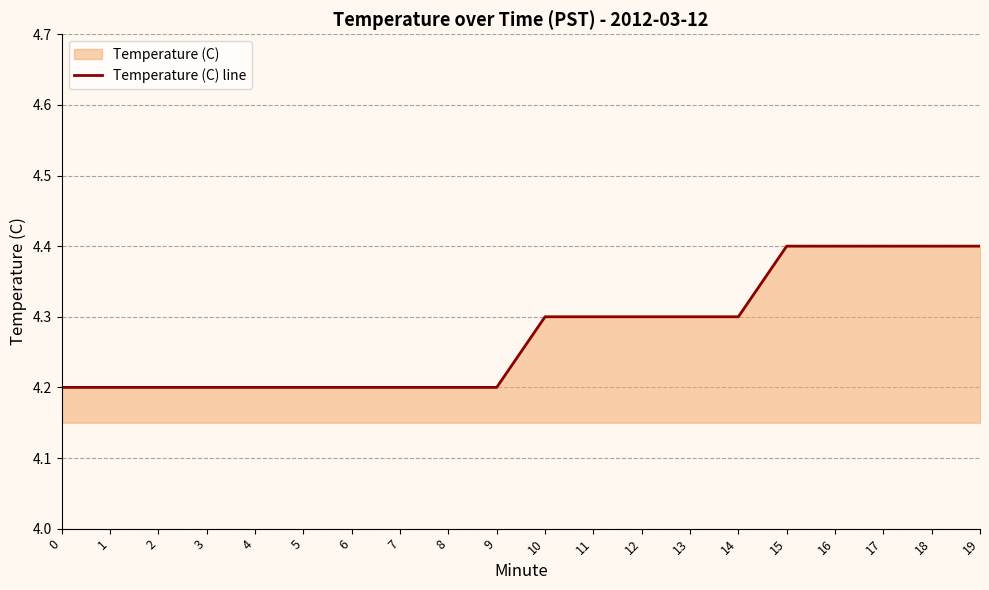

Rank the categories by value from lowest to highest.

0, 1, 2, 3, 4, 5, 6, 7, 8, 9, 10, 11, 12, 13, 14, 15, 16, 17, 18, 19